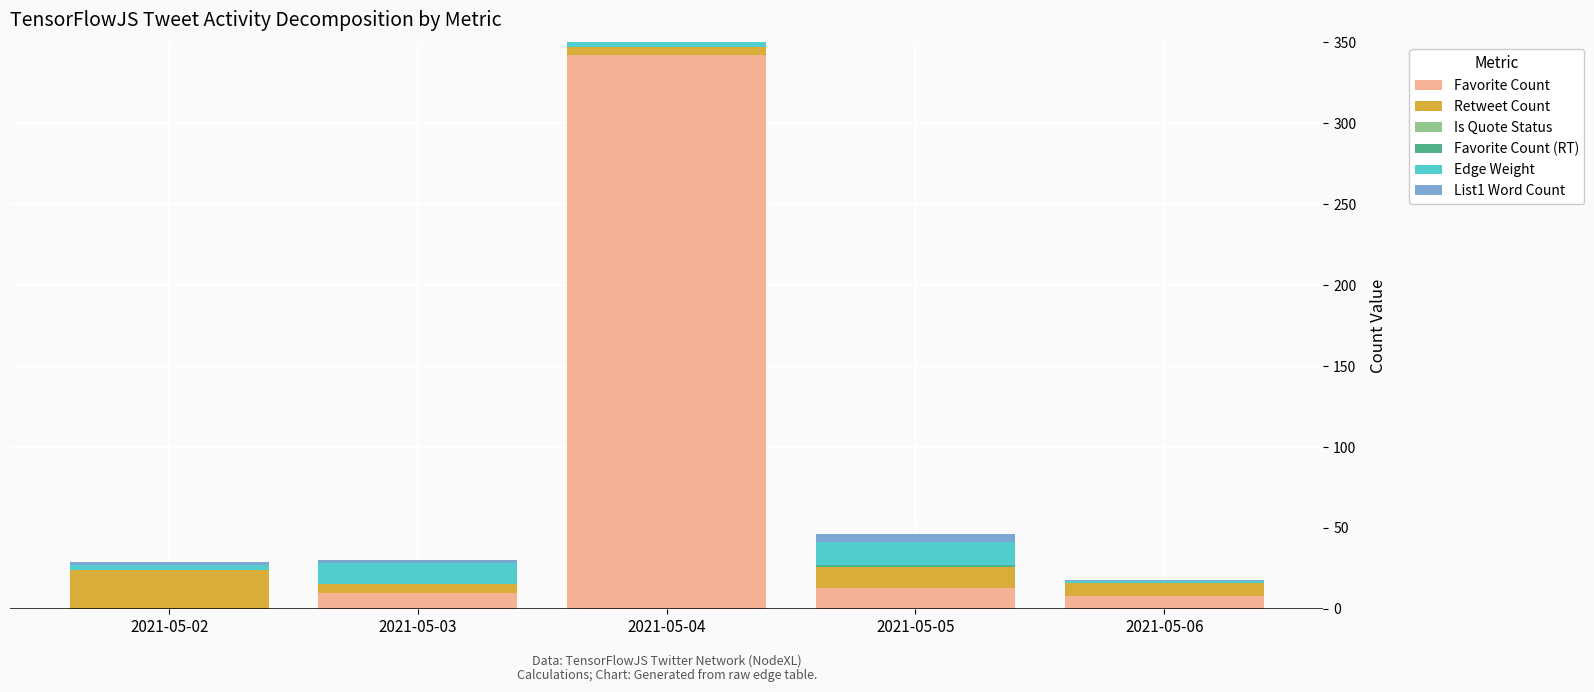

Which category has the highest value in the Favorite Count series?

2021-05-04